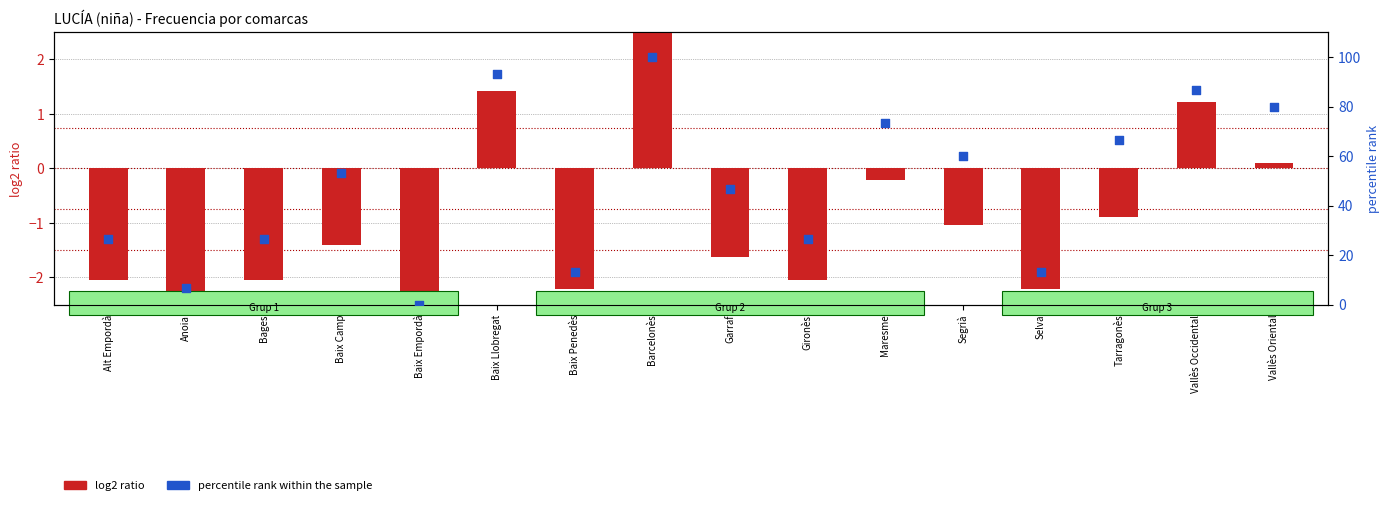

Which series contains the lowest Y value?

log2 ratio